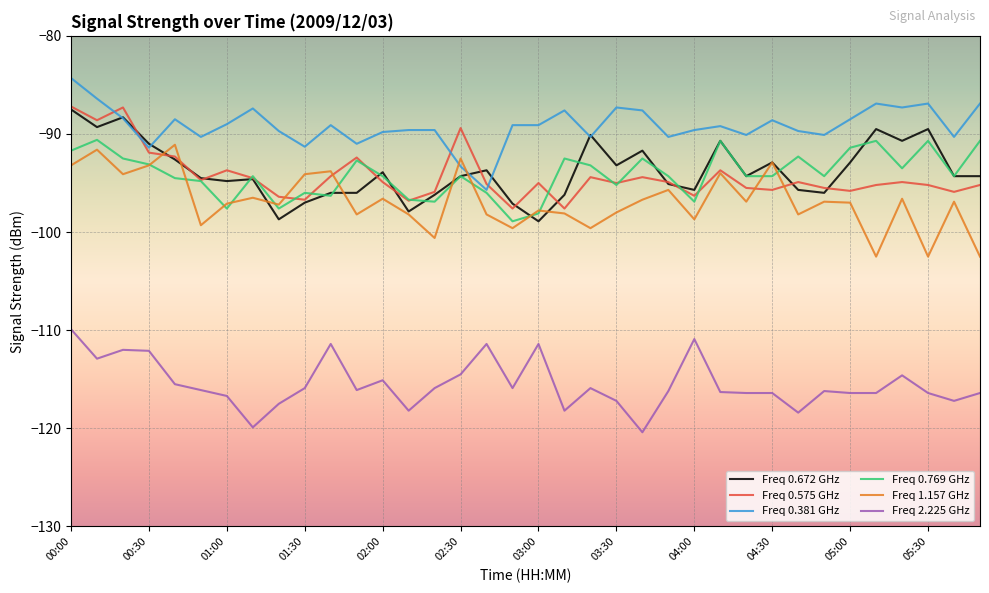

What is the lowest value of the Freq 0.672 GHz series?

-98.9